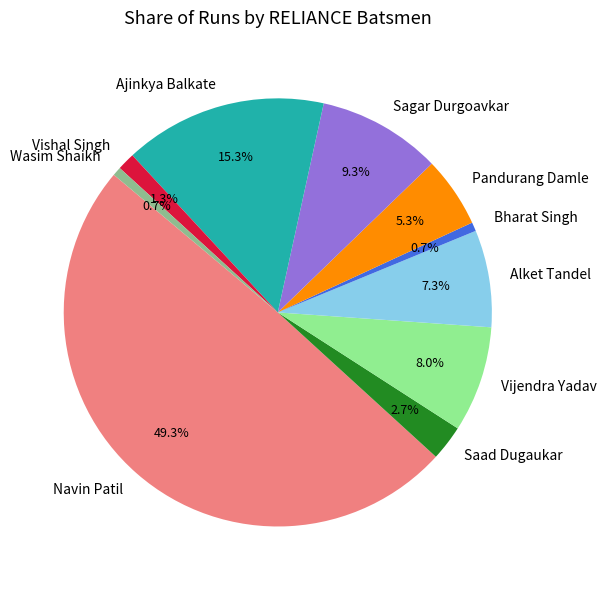

Which category has the biggest portion of the pie?

Navin Patil